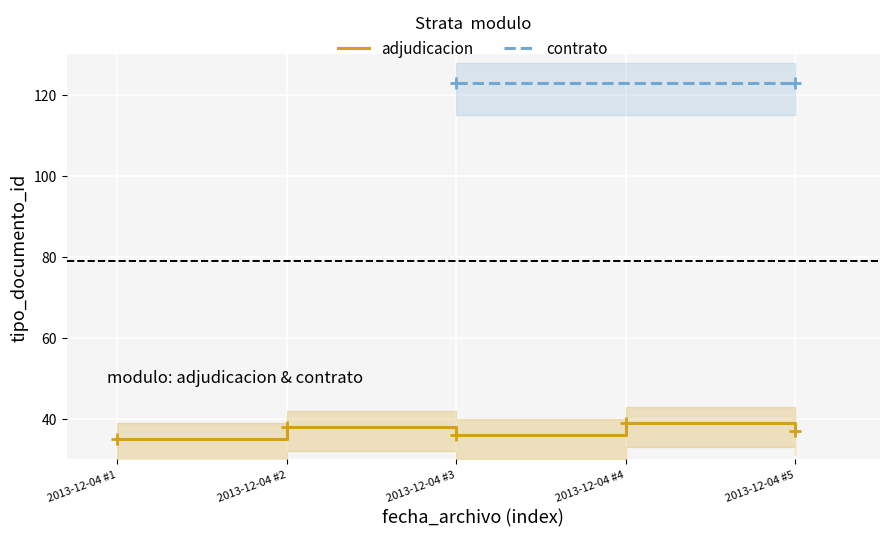

How many data points are less than 37?

2